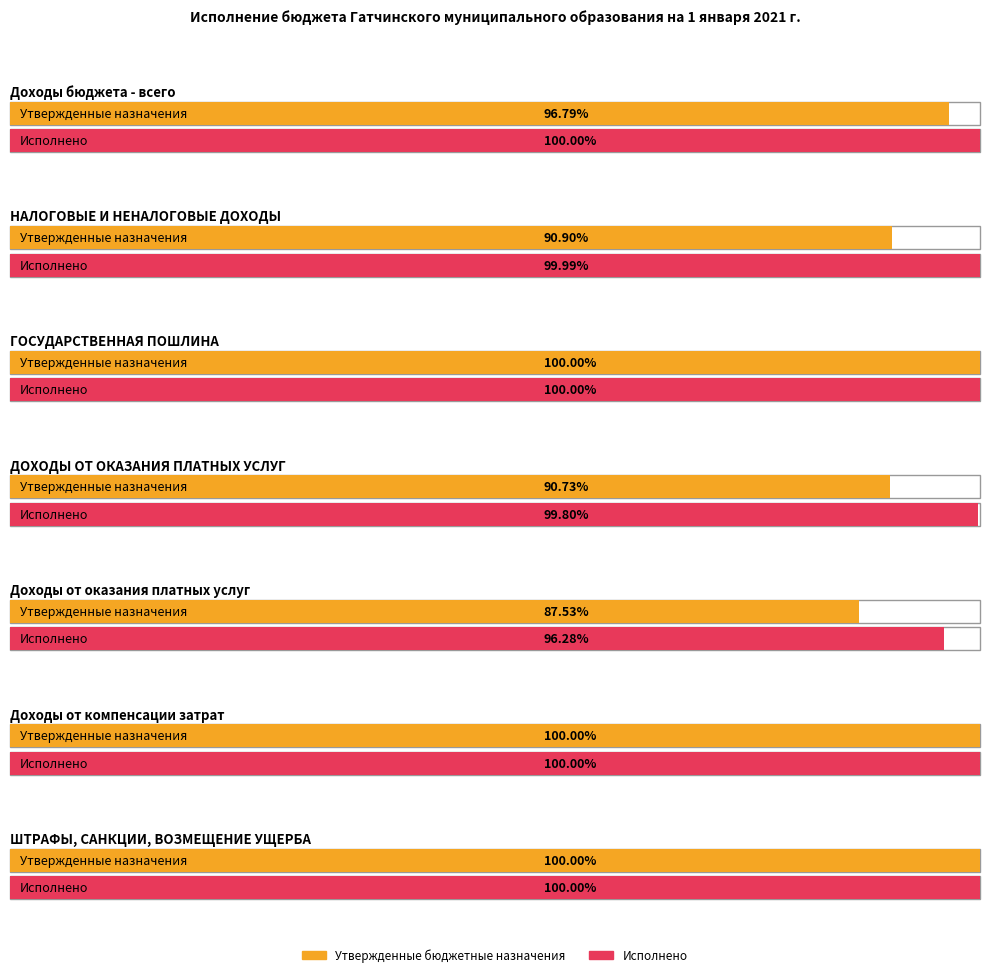

Between ДОХОДЫ ОТ ОКАЗАНИЯ ПЛАТНЫХ УСЛУГ and Доходы от компенсации затрат, which series saw the biggest shift?

Утвержденные бюджетные назначения